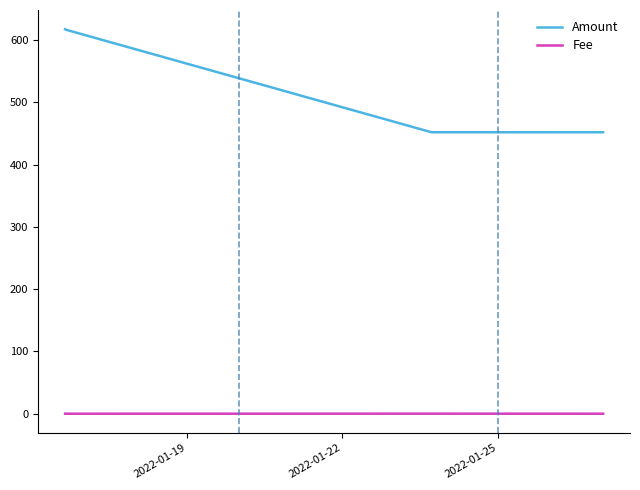

True or false: Fee and Amount intersect in this chart.

False